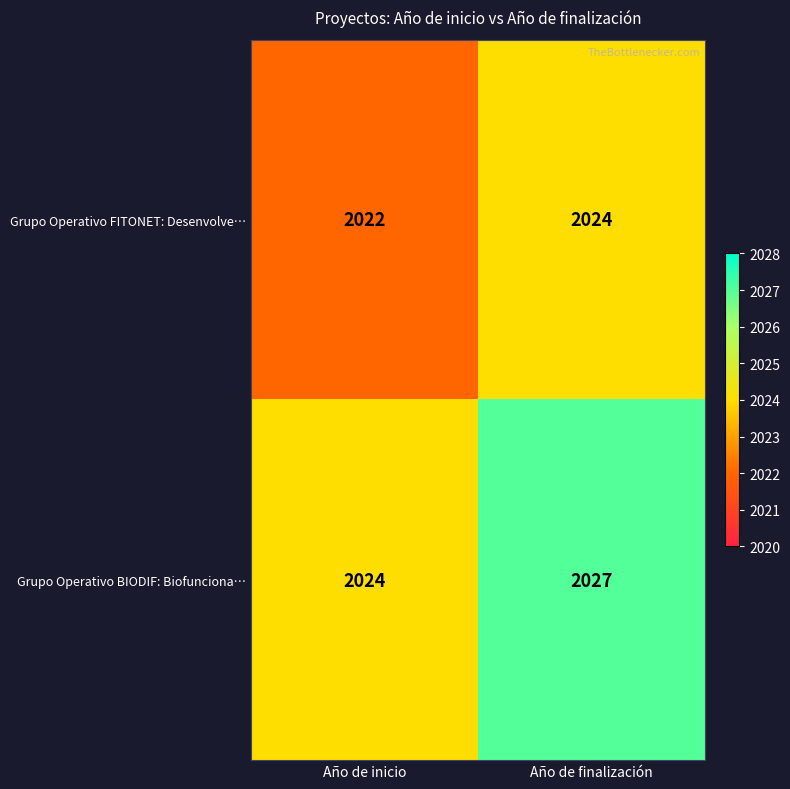

At which category is the sum across all series the highest?

Año de finalización